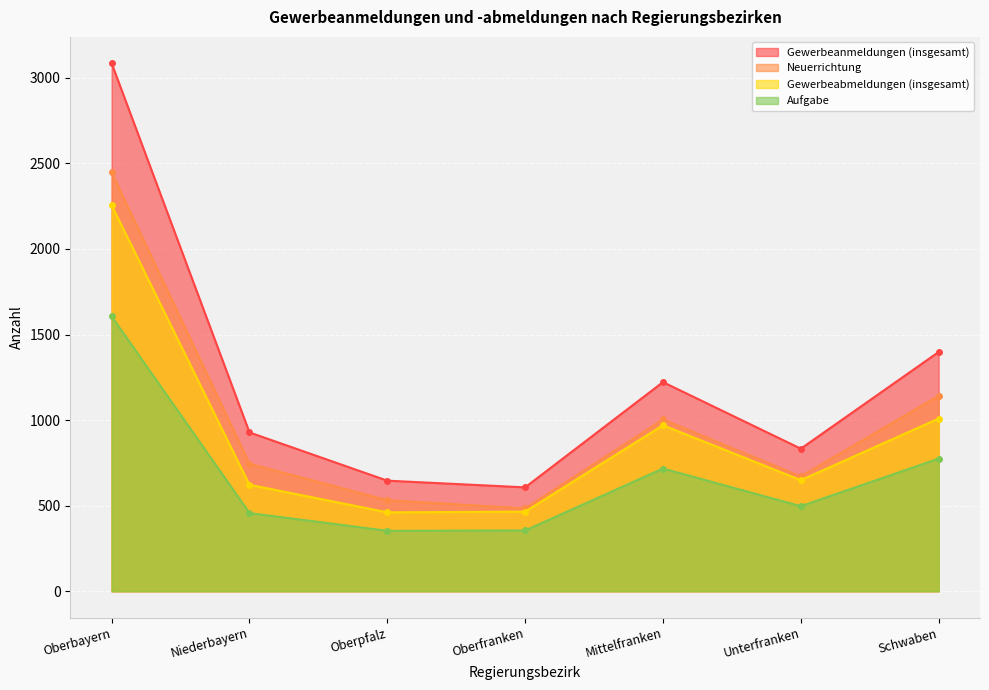

What is the label of the 4th point from the right?

Oberfranken